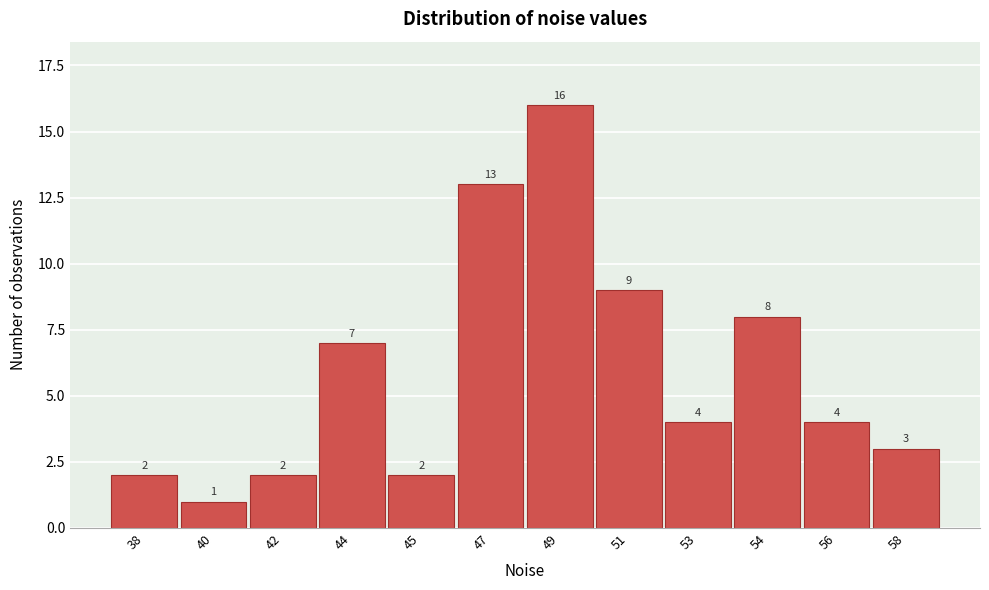

Reading left to right, list all the values displayed in this chart.

38=2	40=1	42=2	44=7	45=2	47=13	49=16	51=9	53=4	54=8	56=4	58=3